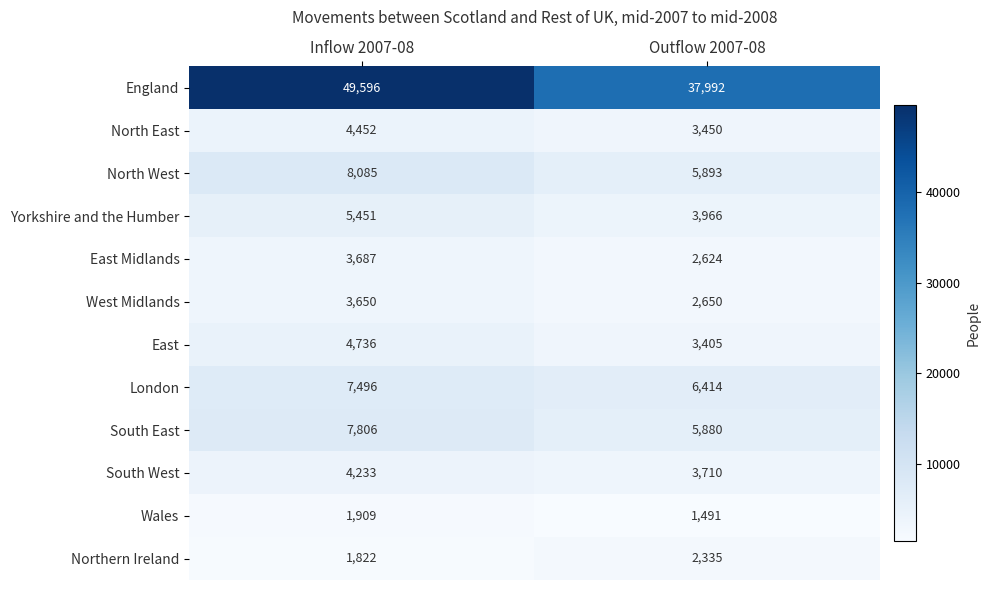

Reading right to left, transcribe all the data shown in this chart.

England: Outflow 2007-08=37992	Inflow 2007-08=49596
North East: Outflow 2007-08=3450	Inflow 2007-08=4452
North West: Outflow 2007-08=5893	Inflow 2007-08=8085
Yorkshire and the Humber: Outflow 2007-08=3966	Inflow 2007-08=5451
East Midlands: Outflow 2007-08=2624	Inflow 2007-08=3687
West Midlands: Outflow 2007-08=2650	Inflow 2007-08=3650
East: Outflow 2007-08=3405	Inflow 2007-08=4736
London: Outflow 2007-08=6414	Inflow 2007-08=7496
South East: Outflow 2007-08=5880	Inflow 2007-08=7806
South West: Outflow 2007-08=3710	Inflow 2007-08=4233
Wales: Outflow 2007-08=1491	Inflow 2007-08=1909
Northern Ireland: Outflow 2007-08=2335	Inflow 2007-08=1822